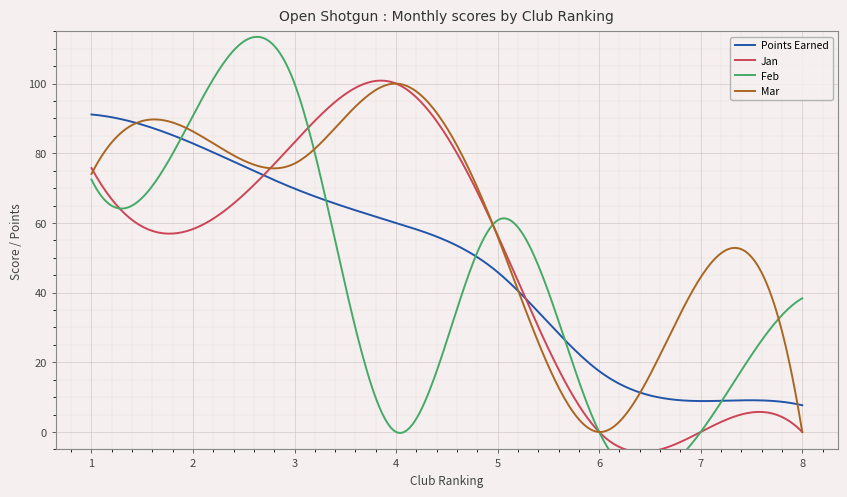

How many values in Jan are above zero?

5